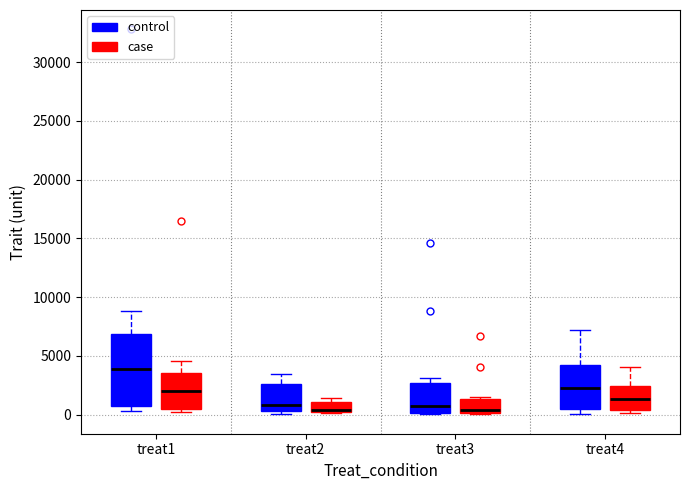

Where is the upper edge of the box for treat1 (control) on the y-axis? The values are not printed on the chart, so give them approximately, as read against the axis.

7000